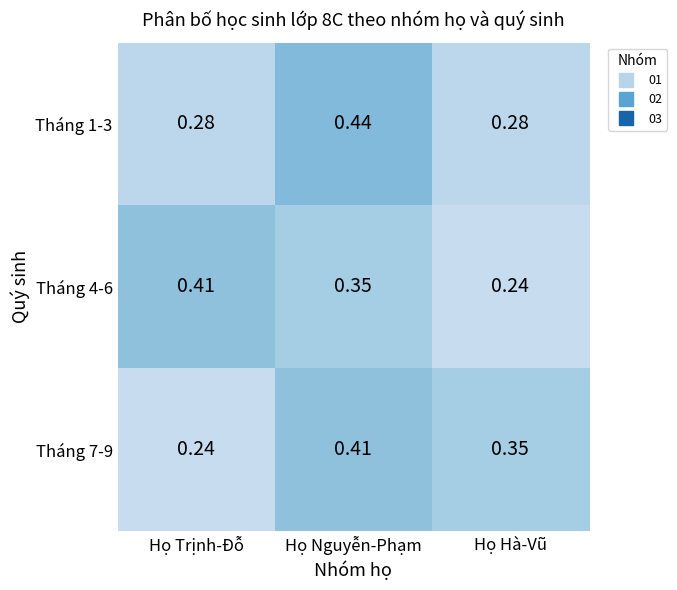

Where is Tháng 4-6 nearest to the value 0?

Họ Hà-Vũ